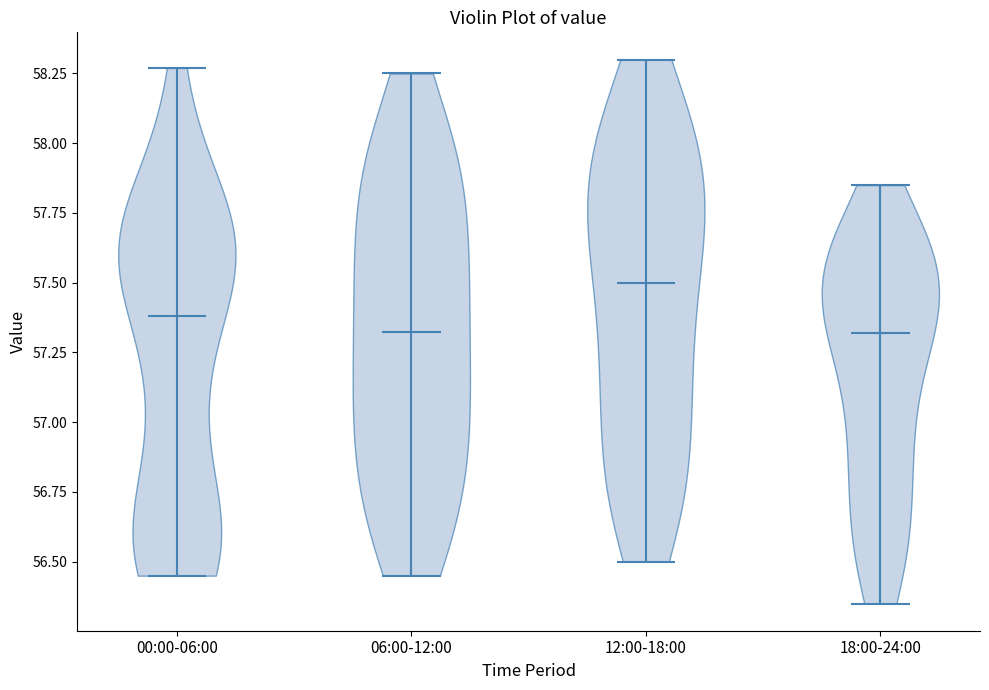

Reading left to right, read every violin against the y-axis: where its median line is, and the lowest and highest points it reaches. The values are not printed on the chart, so give them approximately, as read against the axis.

00:00-06:00: median line 57.40, lowest point 56.45, highest point 58.25
06:00-12:00: median line 57.35, lowest point 56.45, highest point 58.25
12:00-18:00: median line 57.50, lowest point 56.50, highest point 58.30
18:00-24:00: median line 57.30, lowest point 56.35, highest point 57.85